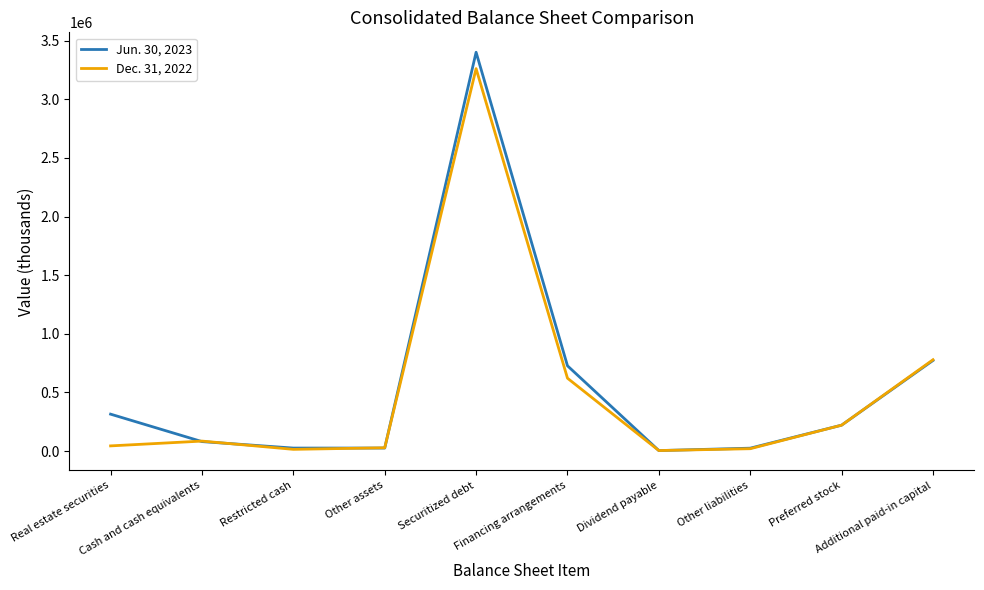

What is the greatest value displayed?

3402060